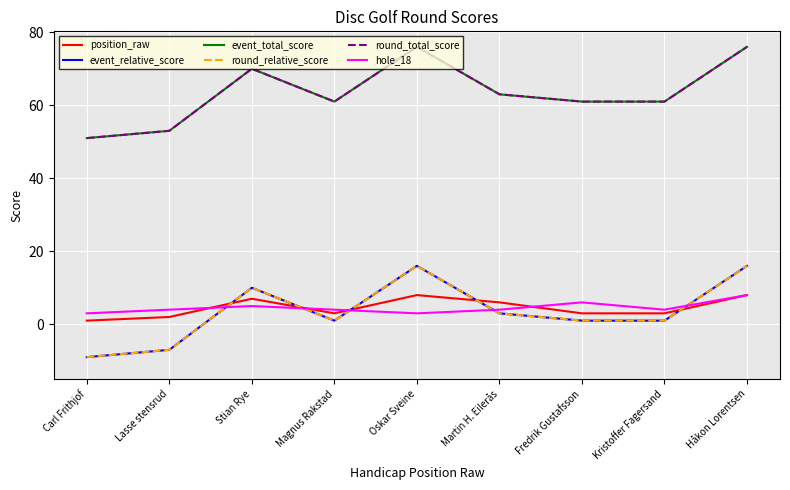

At which label does round_total_score reach its minimum?

Carl Frithjof